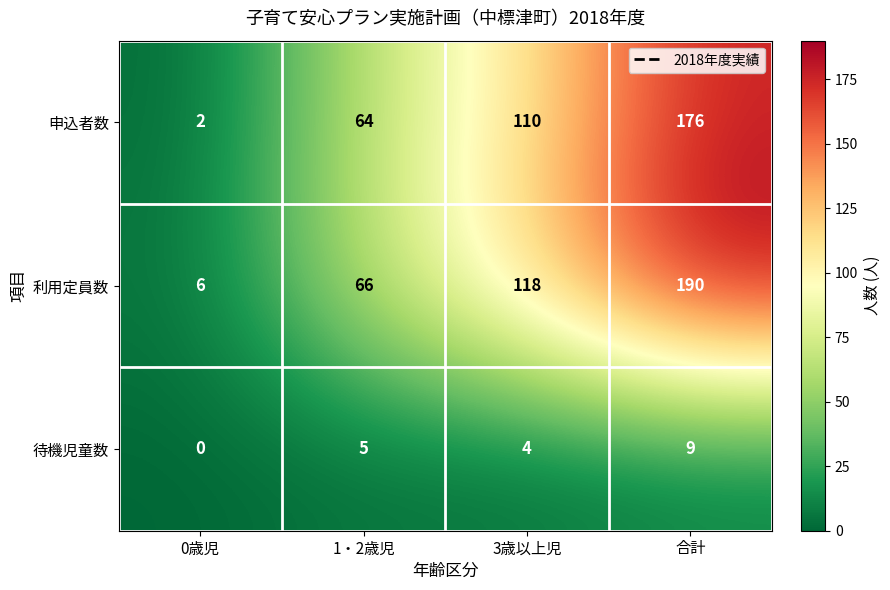

The 申込者数 series shows 110 at 3歳以上児. True or false?

True